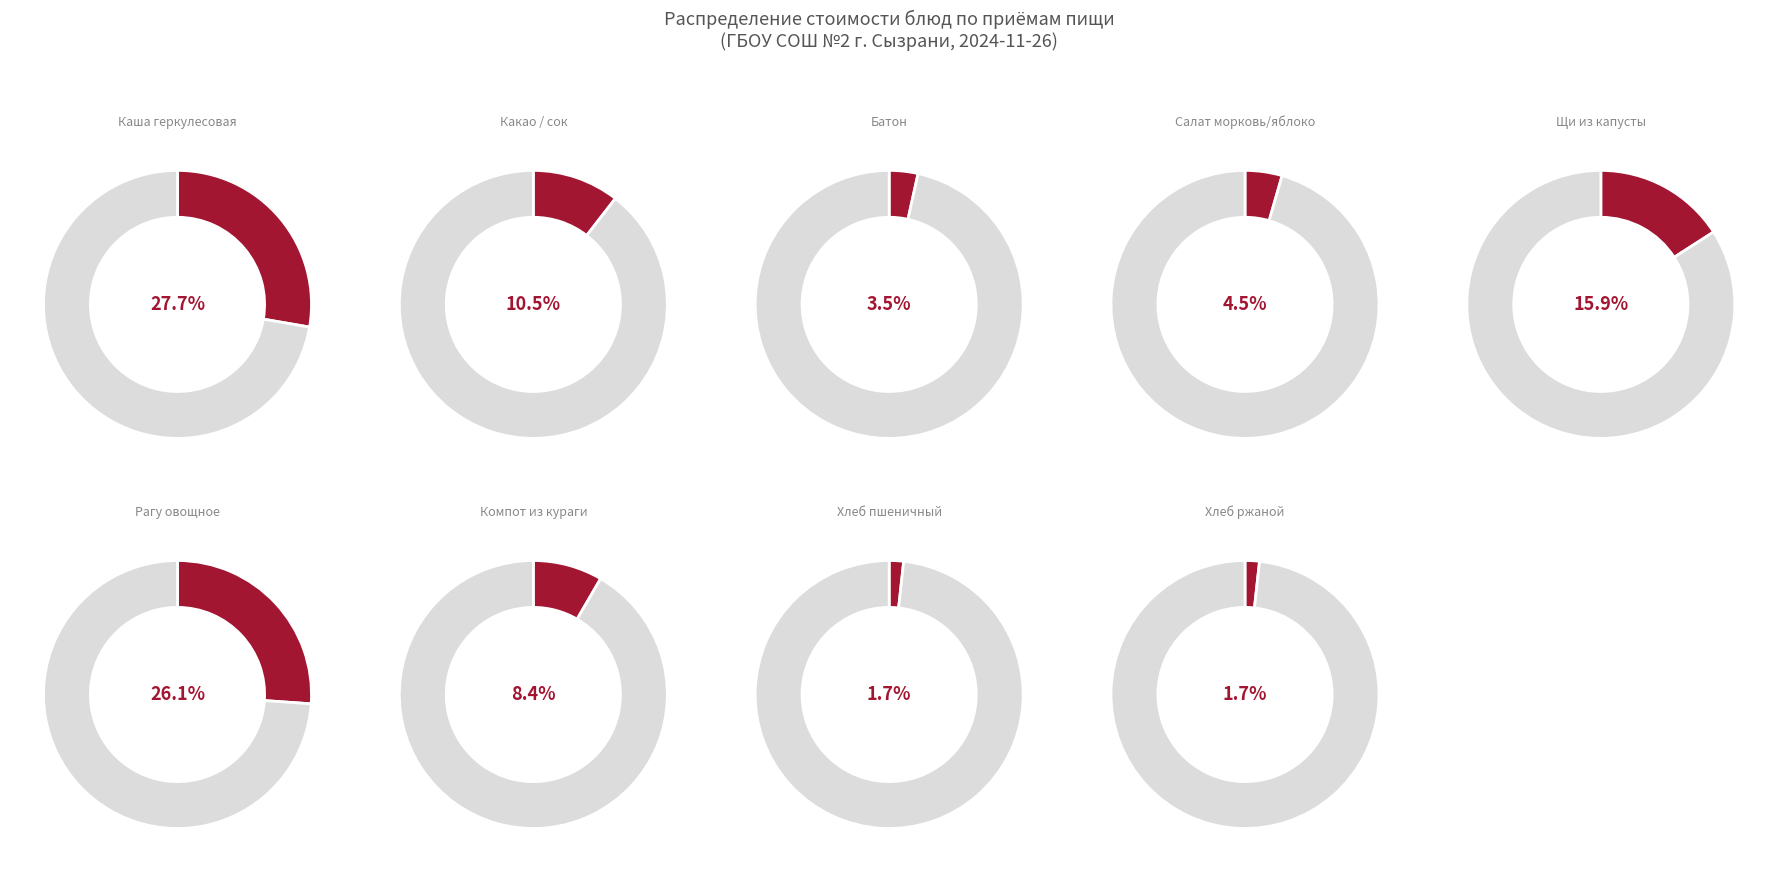

Is there any slice that represents more than half of the pie?

No